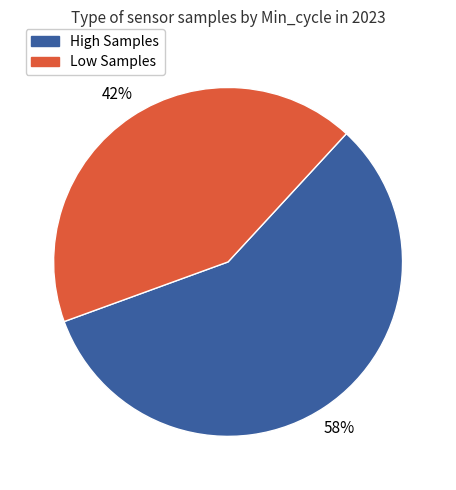

Does any single category account for the majority?

Yes